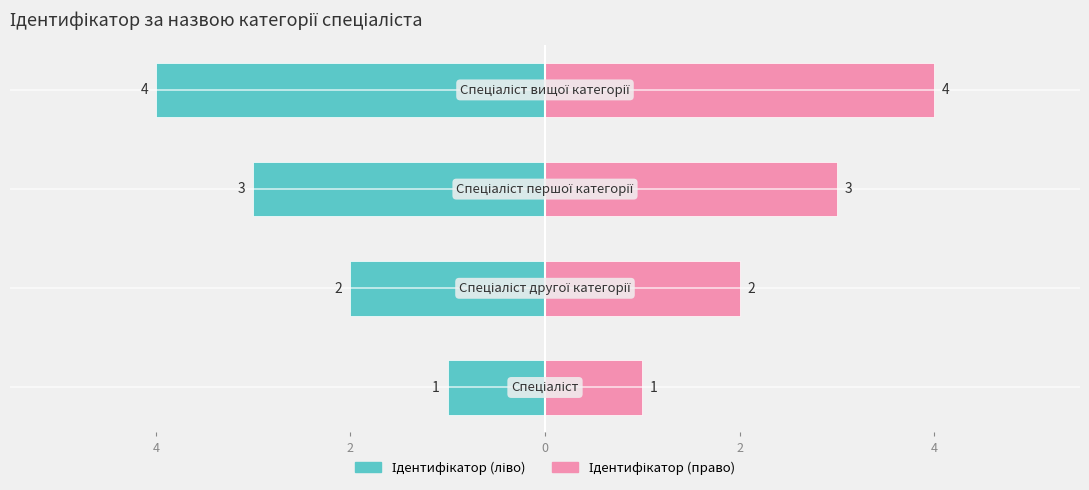

What is the sum of all Ідентифікатор (право) values?

10